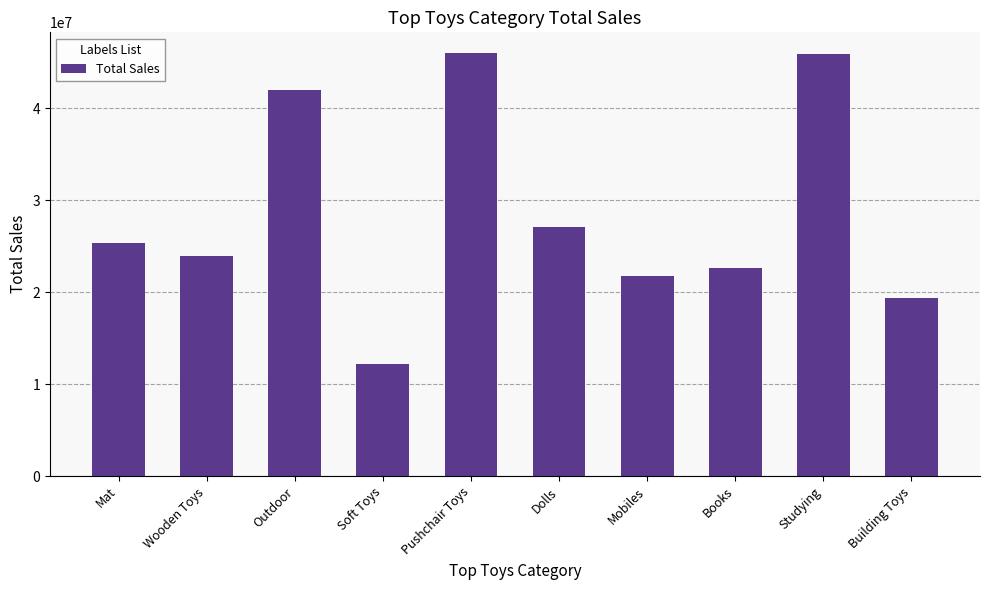

What is the difference between the maximum and minimum values?

33702238